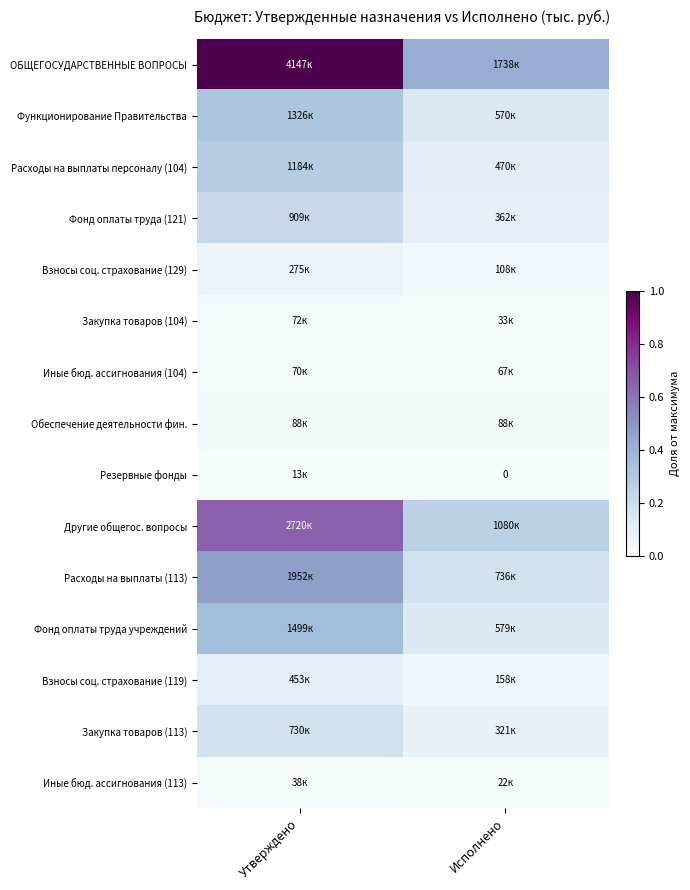

True or false: Фонд оплаты труда (121) has a value of 0.0 at Исполнено.

False